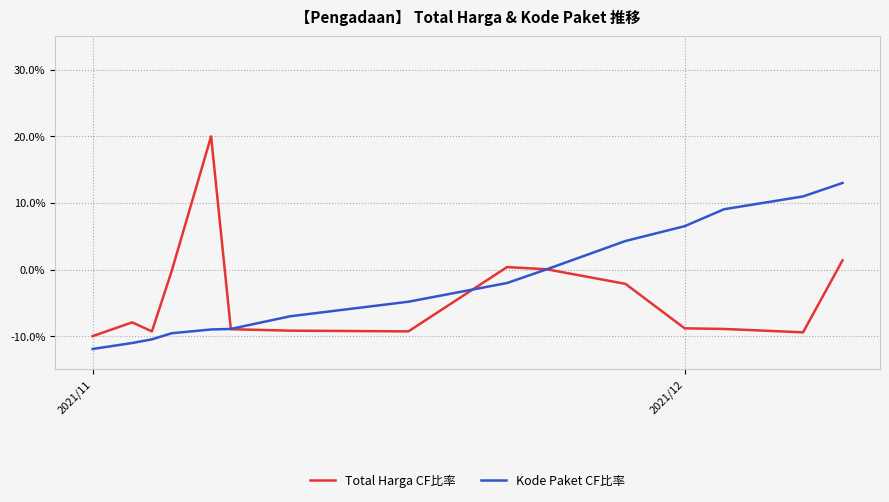

Rank the series by their average value, from lowest to highest.

Total Harga CF比率, Kode Paket CF比率